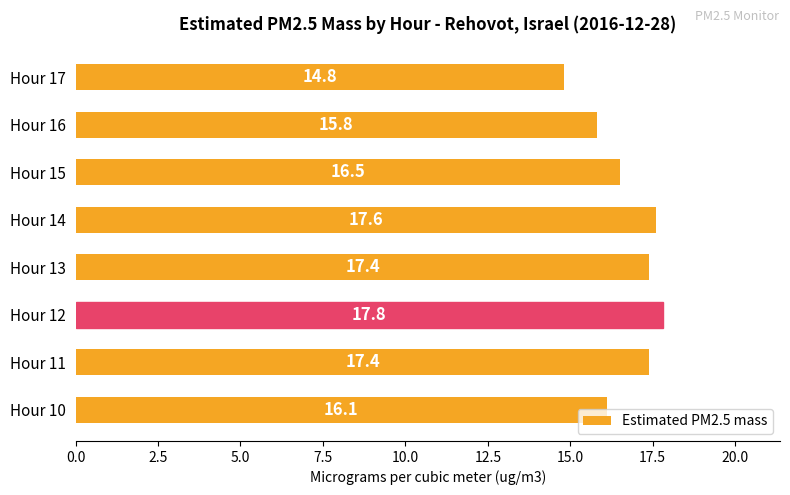

What value does the data have at Hour 12?

17.8